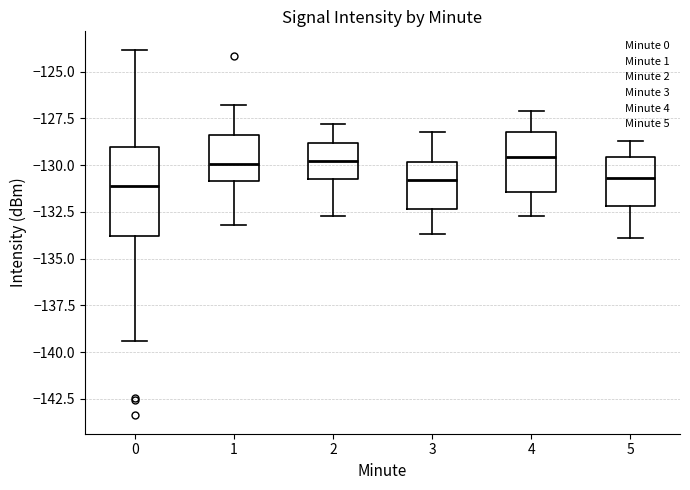

Reading left to right, read every box against the y-axis: the position of its median line, the range the box covers, and the ends of its whiskers. The values are not printed on the chart, so give them approximately, as read against the axis.

0: median -131.0, box -134.0 to -129.0, whiskers -139.5 to -124.0
1: median -130.0, box -131.0 to -128.5, whiskers -133.0 to -127.0
2: median -130.0, box -130.5 to -129.0, whiskers -132.5 to -128.0
3: median -131.0, box -132.5 to -130.0, whiskers -133.5 to -128.0
4: median -129.5, box -131.5 to -128.0, whiskers -132.5 to -127.0
5: median -130.5, box -132.0 to -129.5, whiskers -134.0 to -128.5